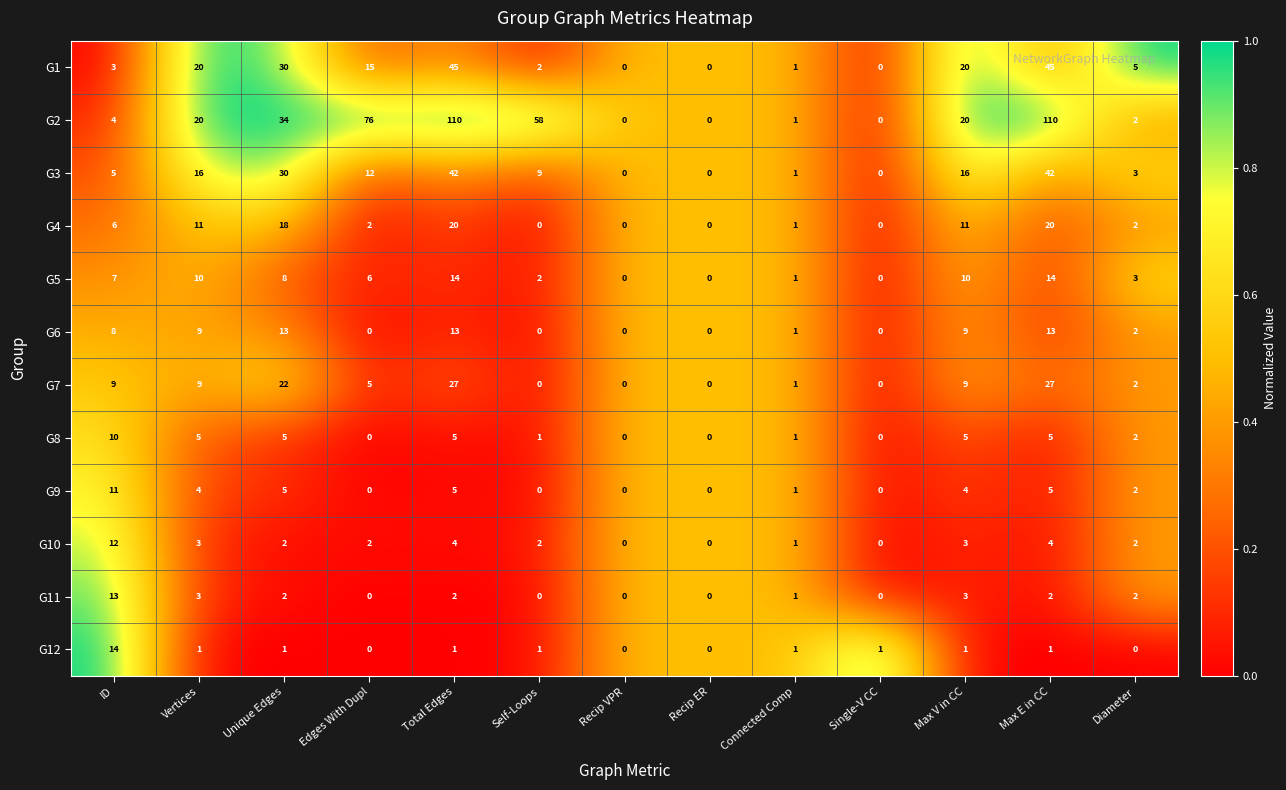

What is the maximum value shown in the chart?

110